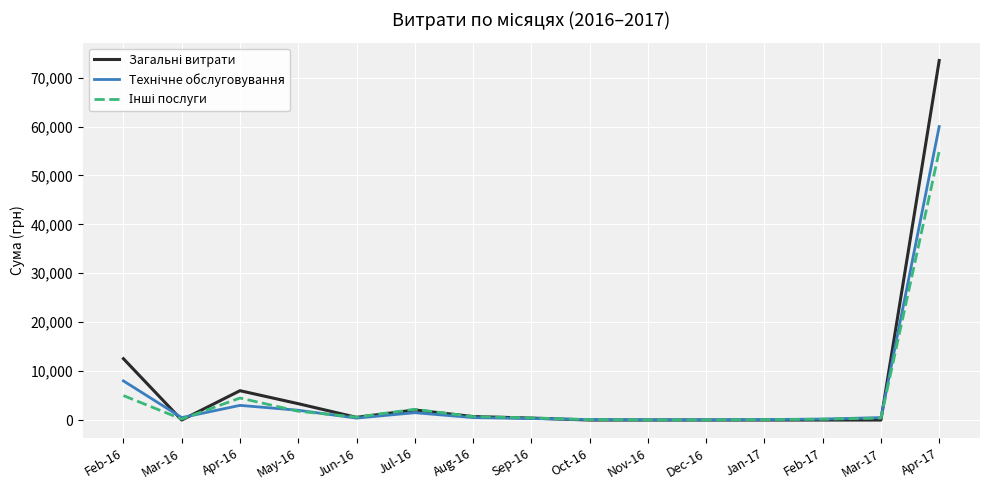

What is the total value across all series at May-16?

7142.8